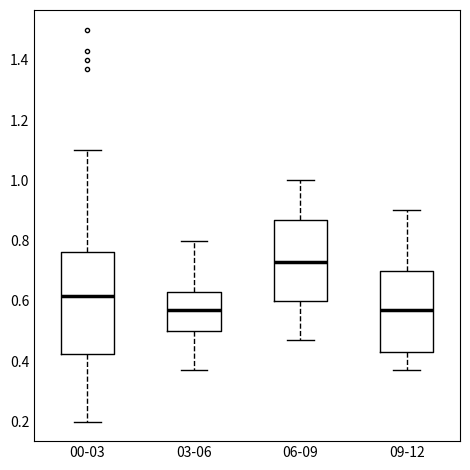

Which box is the tallest, from its lower edge to its upper edge?

00-03